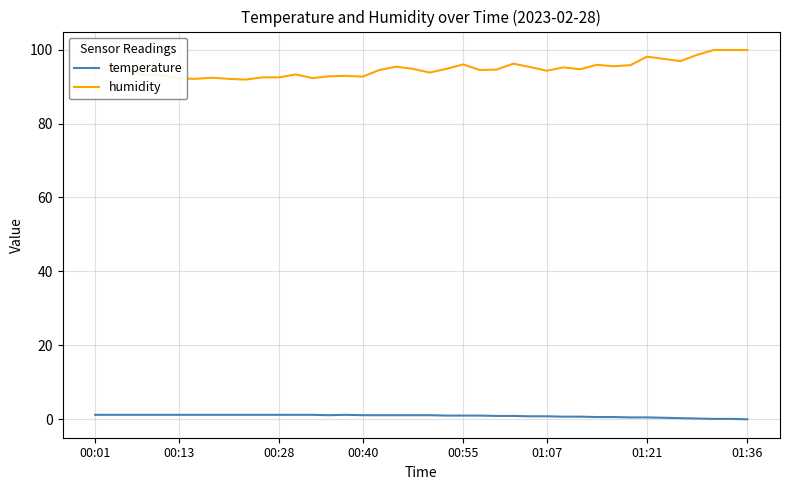

True or false: humidity and temperature cross at least once.

False